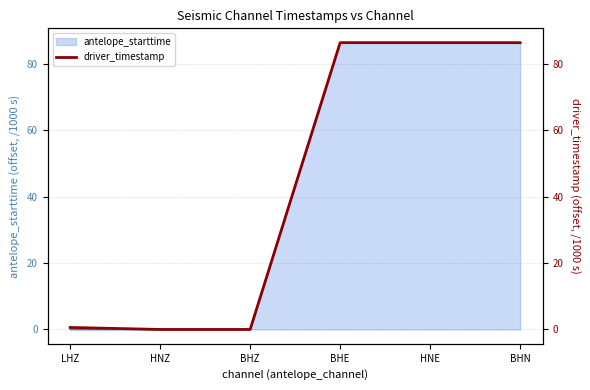

Is it true that the value at BHE is 123.9?

False